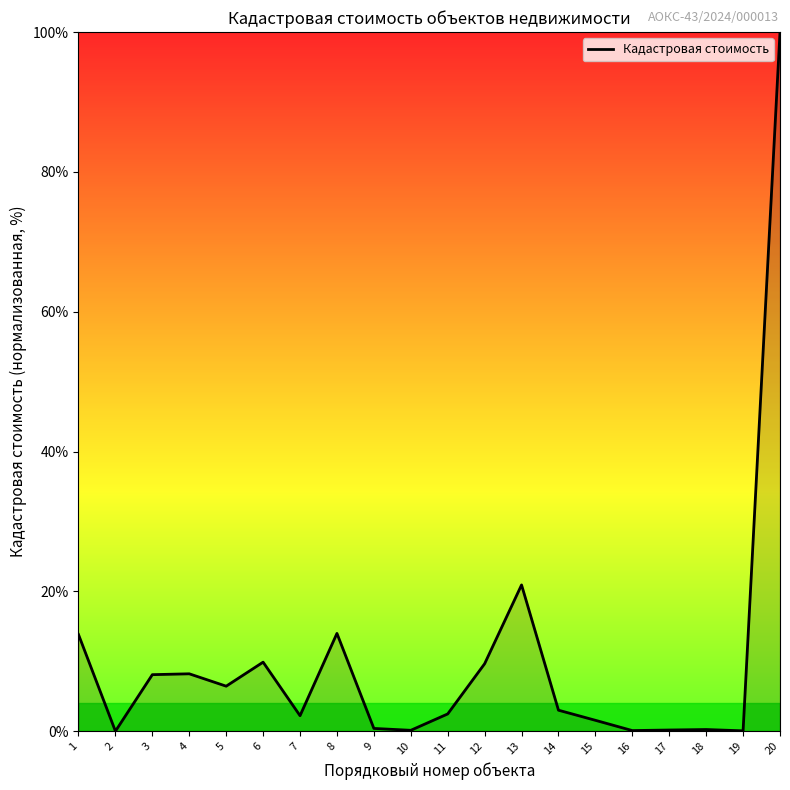

What is the greatest value displayed?

100.0